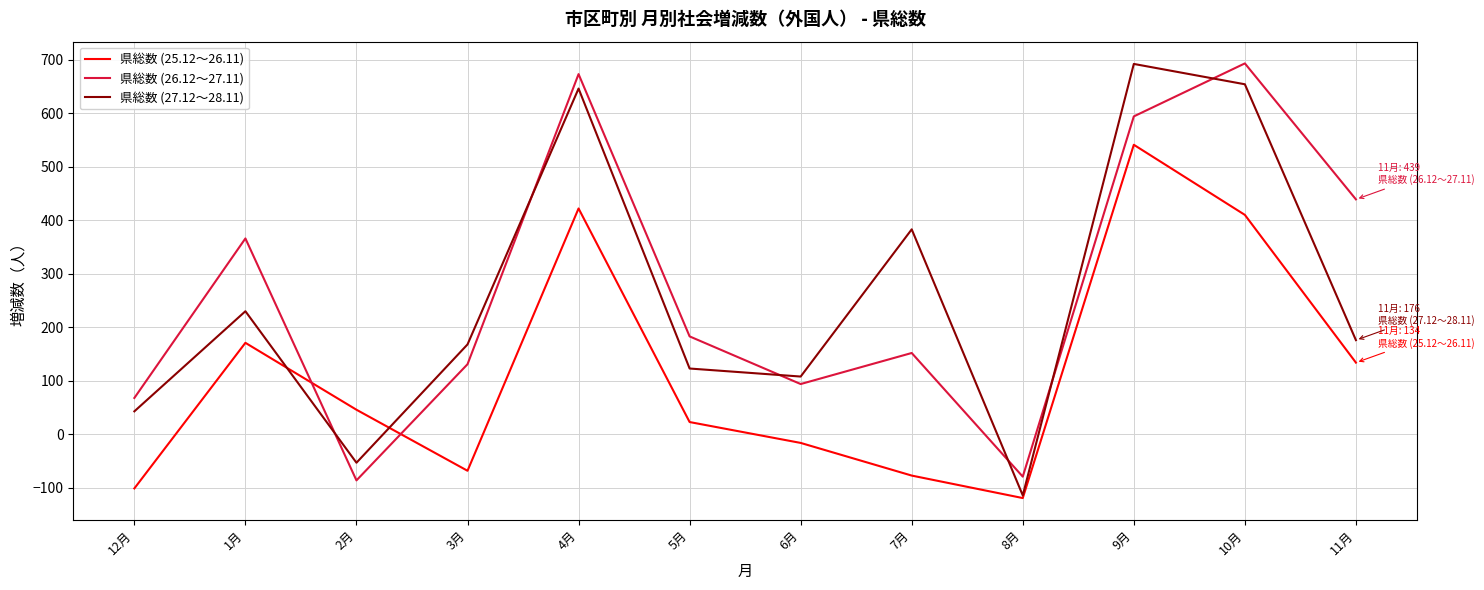

Where is the first local minimum for 県総数 (25.12～26.11)?

3月